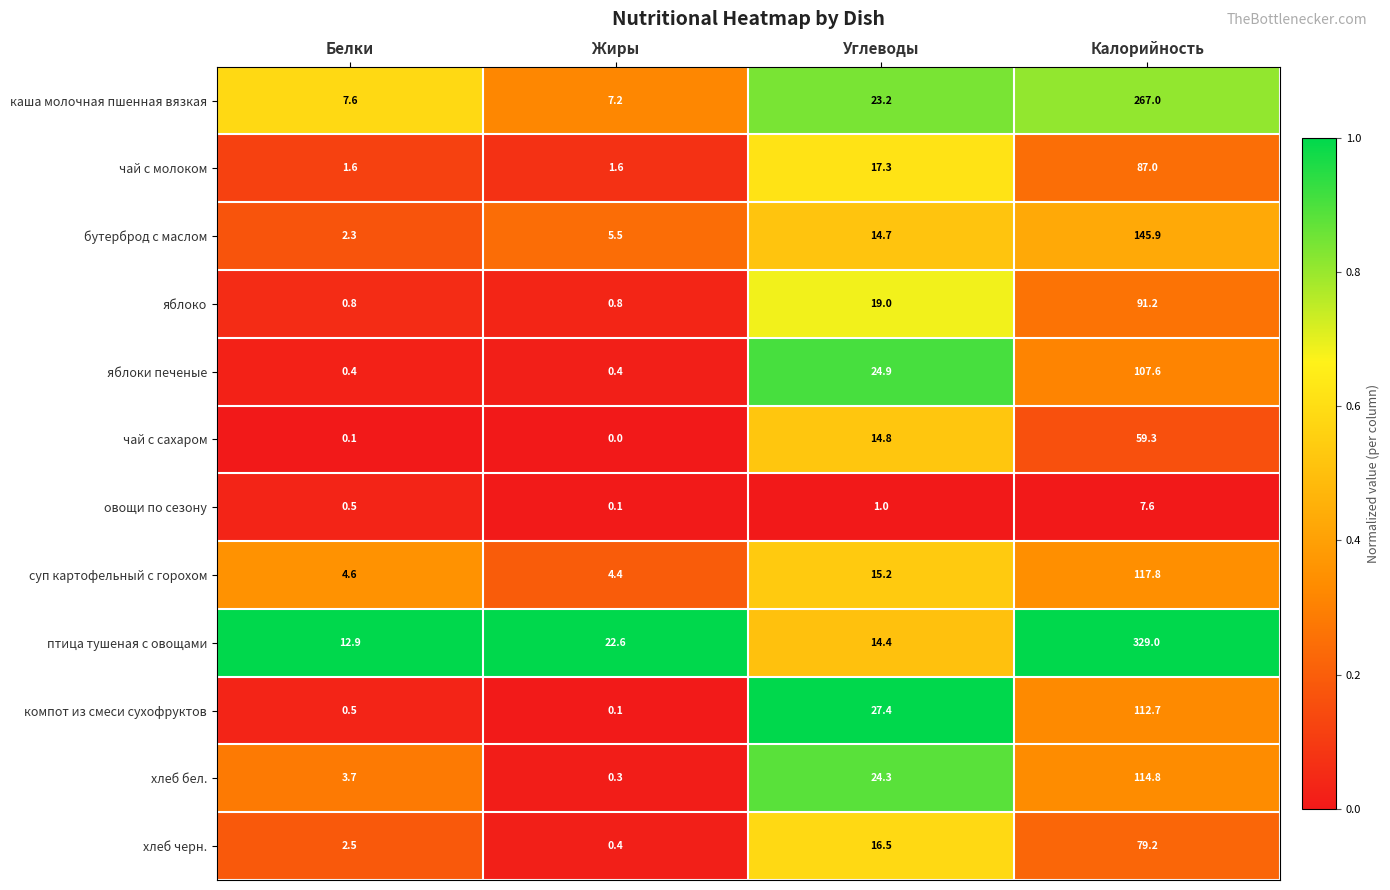

At which label does чай с сахаром reach its minimum?

Жиры